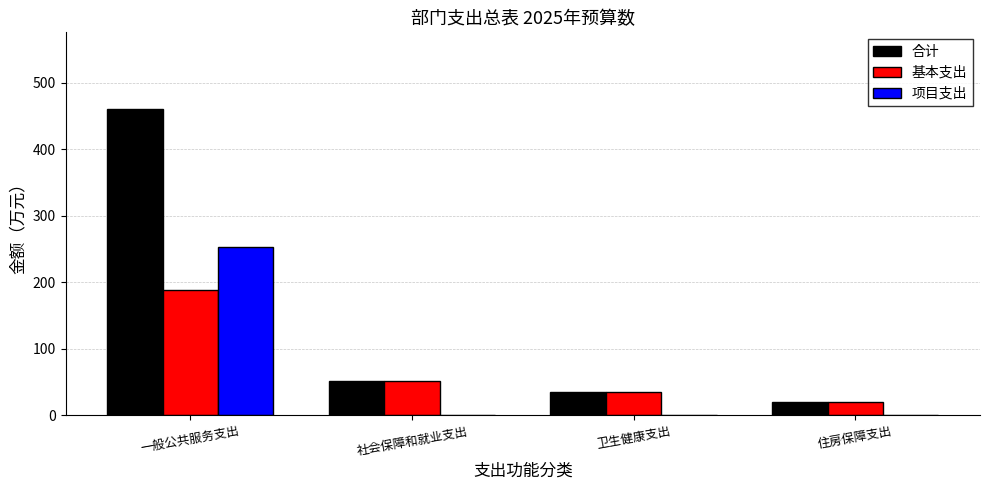

Reading left to right, extract all data points from this chart.

合计: 一般公共服务支出=460.4	社会保障和就业支出=51.2	卫生健康支出=35.7	住房保障支出=19.6
基本支出: 一般公共服务支出=187.9	社会保障和就业支出=51.2	卫生健康支出=35.7	住房保障支出=19.6
项目支出: 一般公共服务支出=253.1	社会保障和就业支出=0.0	卫生健康支出=0.0	住房保障支出=0.0